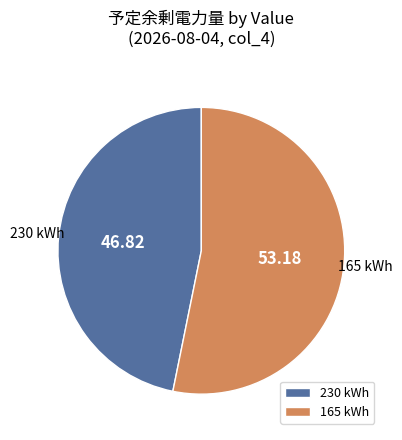

Between 165 kWh and 230 kWh, which is larger?

165 kWh